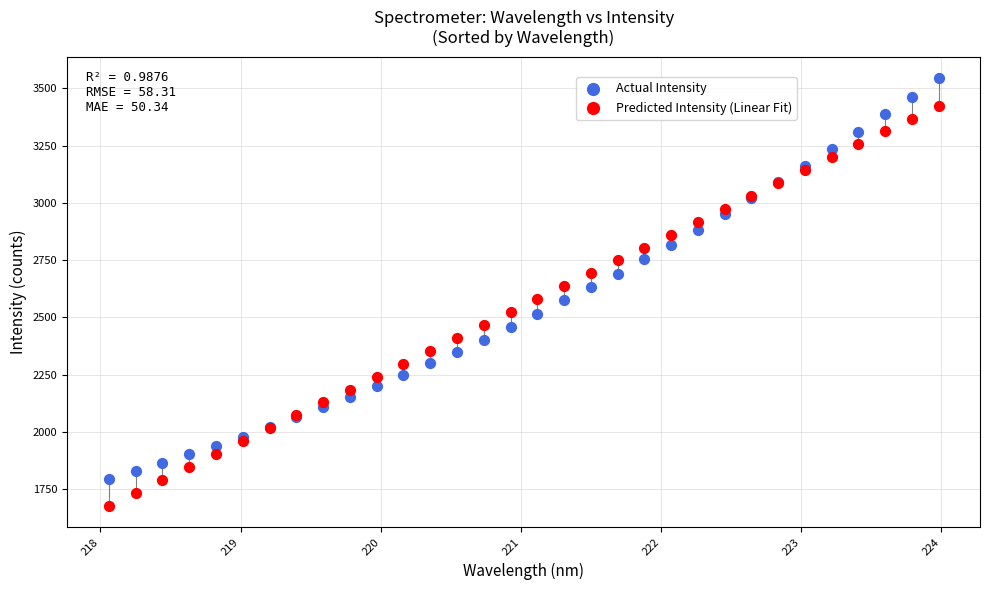

Which series reaches the minimum Y coordinate?

Predicted Intensity (Linear Fit)